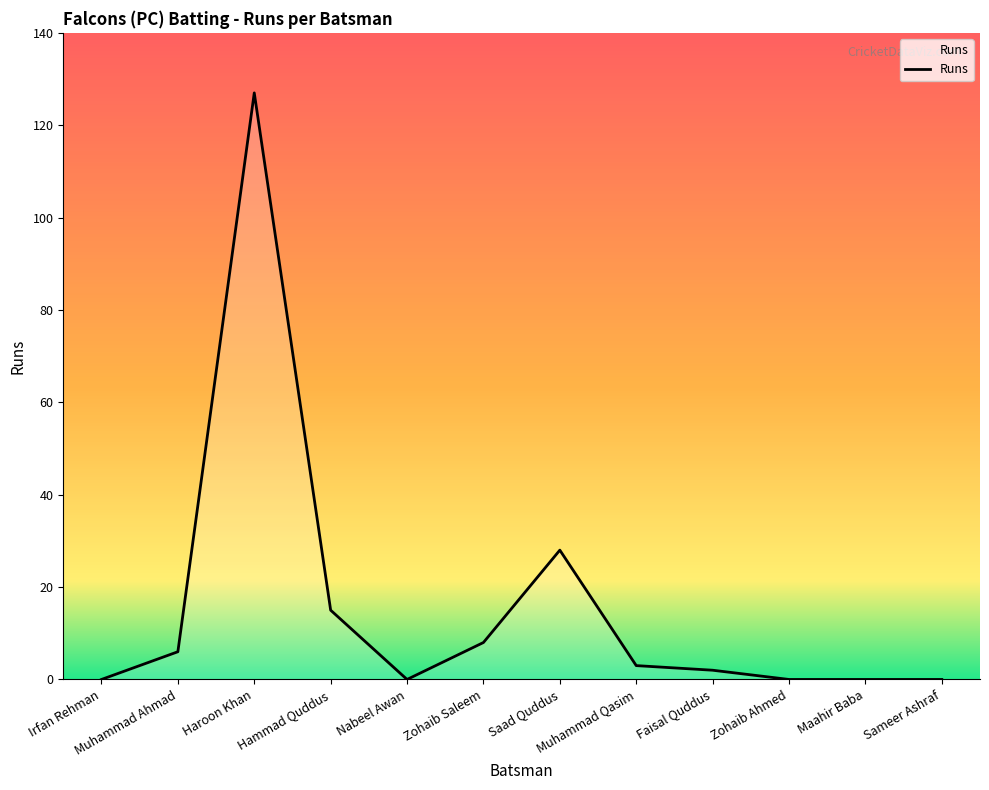

At which category does the chart reach its peak across all series?

Haroon Khan